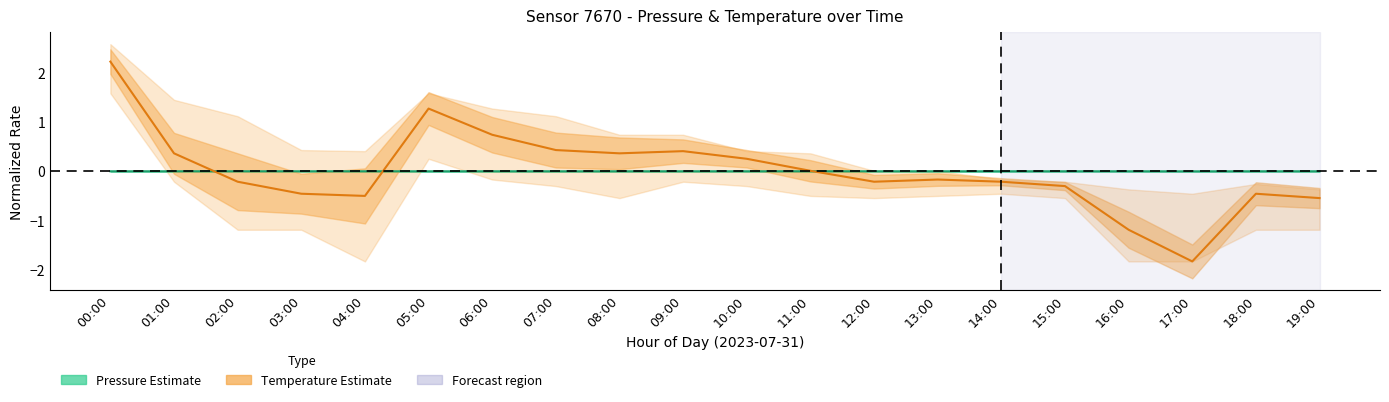

What is the total value across all series at 18:00?

-0.5